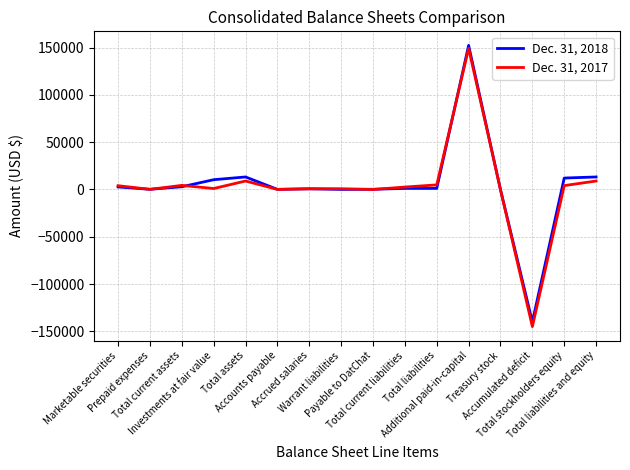

Rank the series by their maximum value, from lowest to highest.

Dec. 31, 2017, Dec. 31, 2018